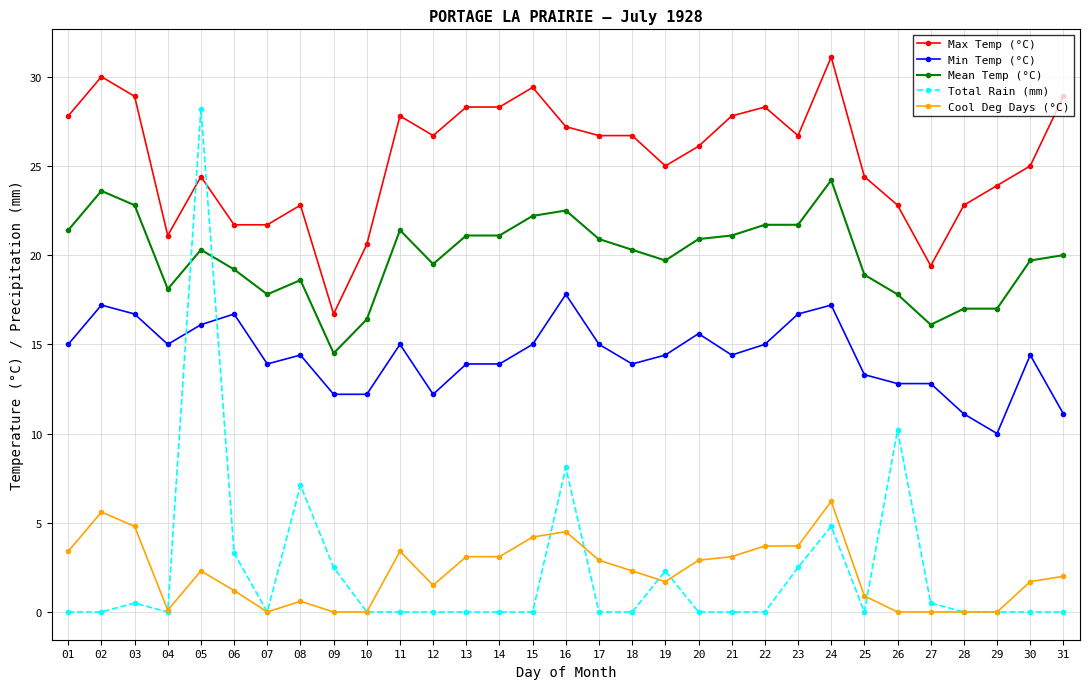

Where is the first local maximum for Mean Temp (°C)?

02